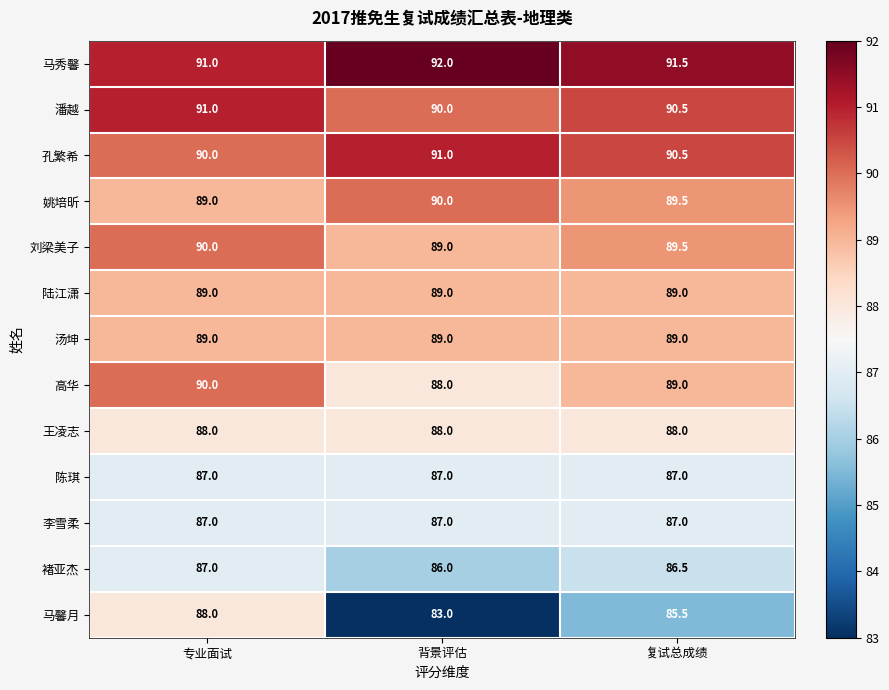

At which category is the sum across all series the highest?

专业面试